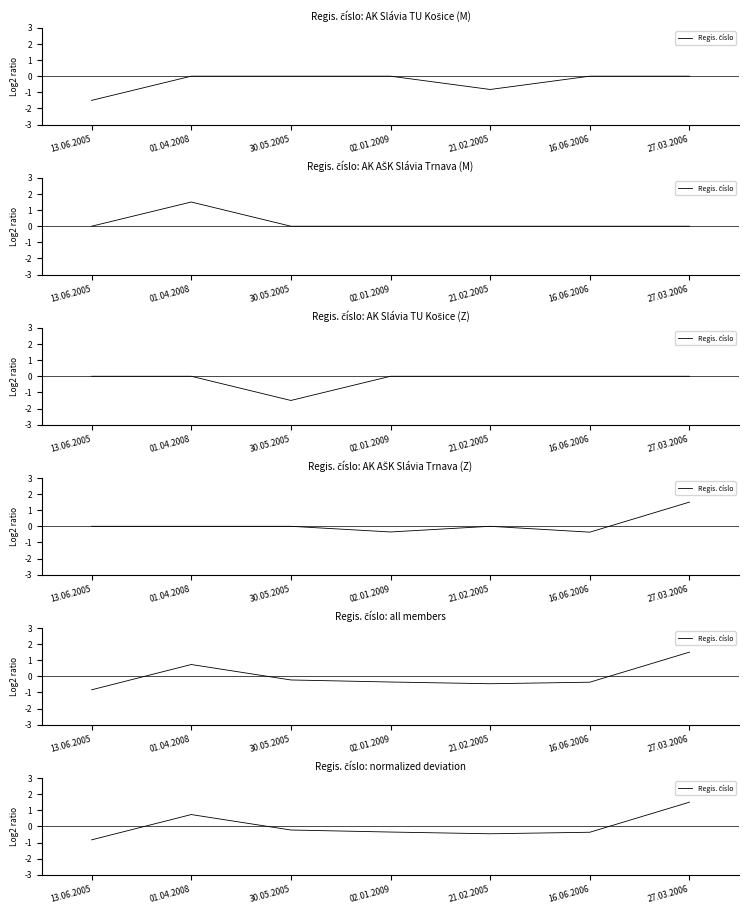

True or false: the data has more than 1 interior local peaks.

False